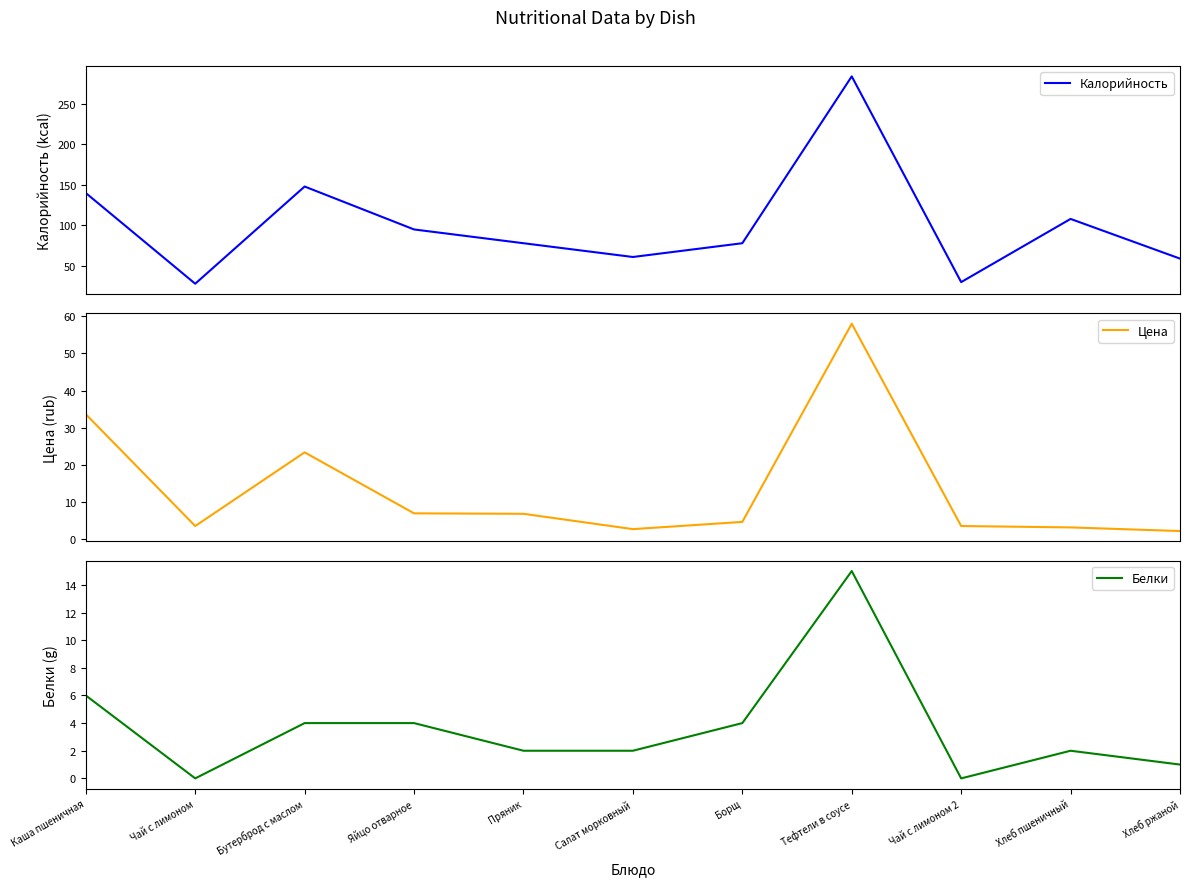

At how many categories does at least one series exceed 141?

2